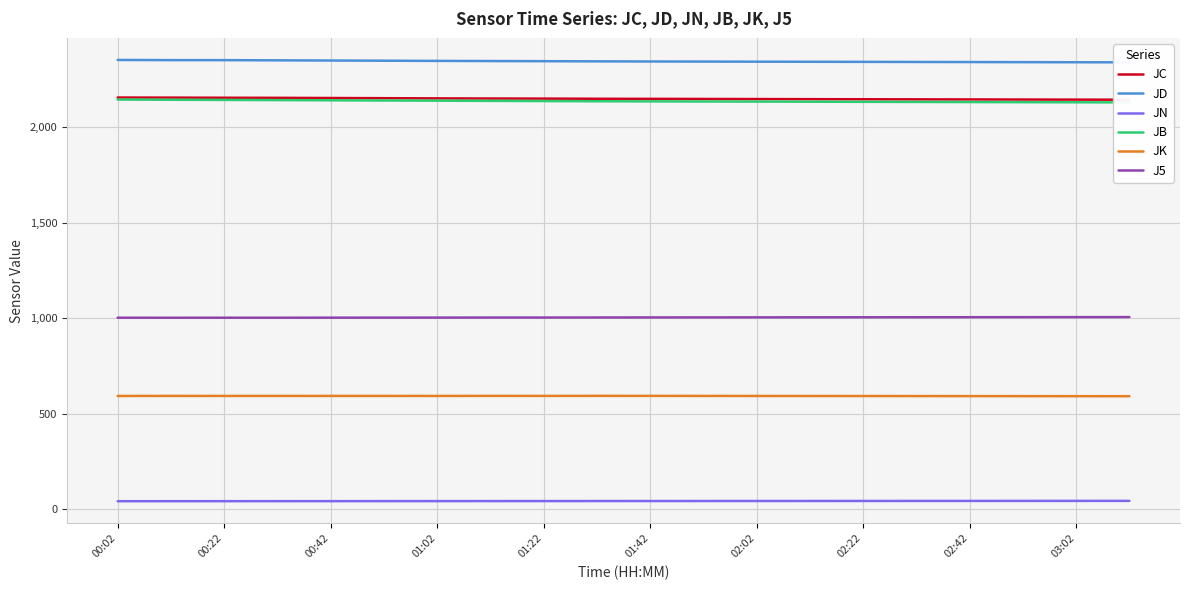

Is the value of J5 at 01:42 greater than the value of JK at 02:42?

Yes